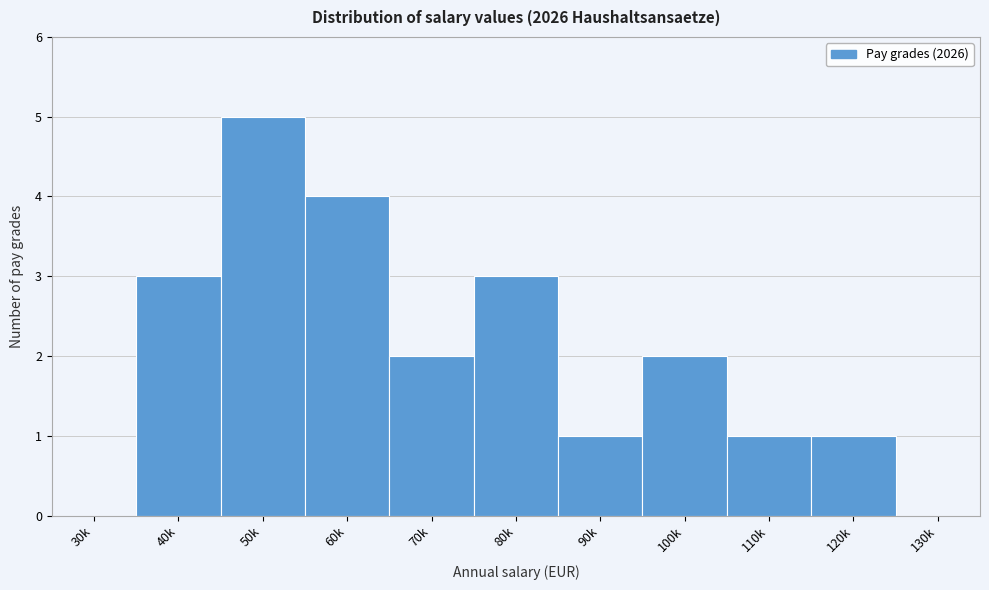

Reading left to right, transcribe all the data shown in this chart.

30k=0	40k=3	50k=5	60k=4	70k=2	80k=3	90k=1	100k=2	110k=1	120k=1	130k=0